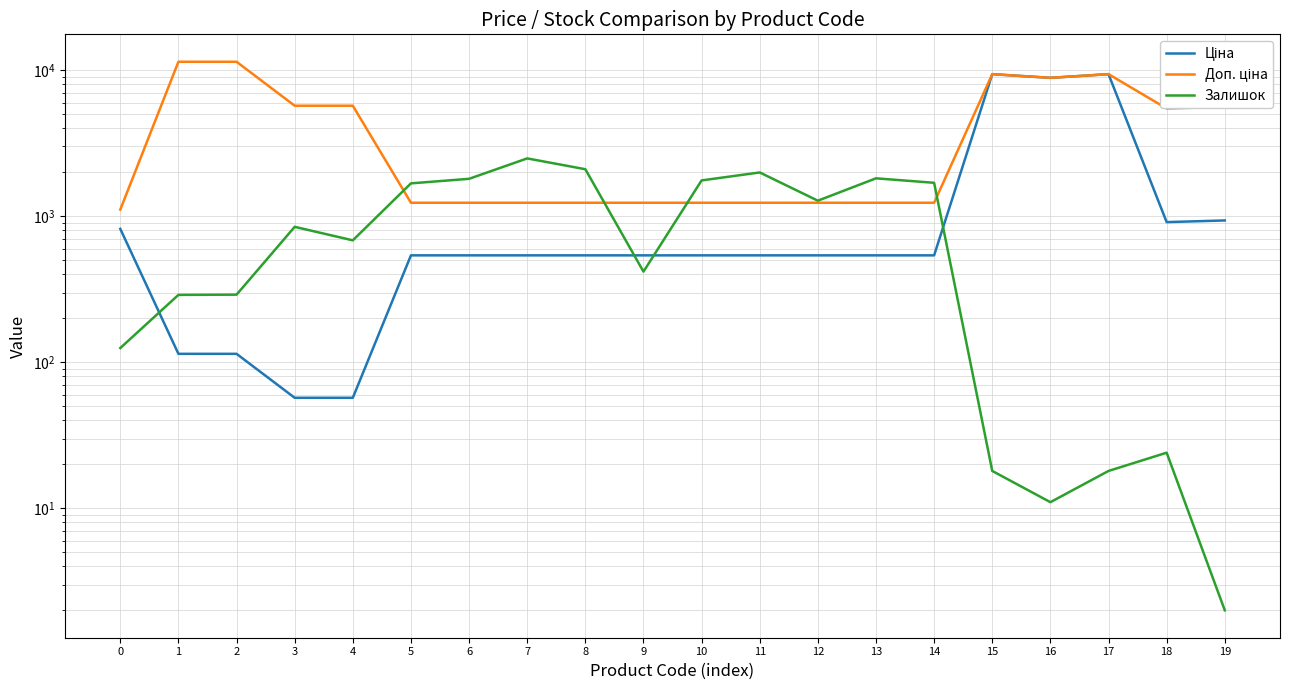

Rank the series by their maximum value, from lowest to highest.

Залишок, Ціна, Доп. ціна